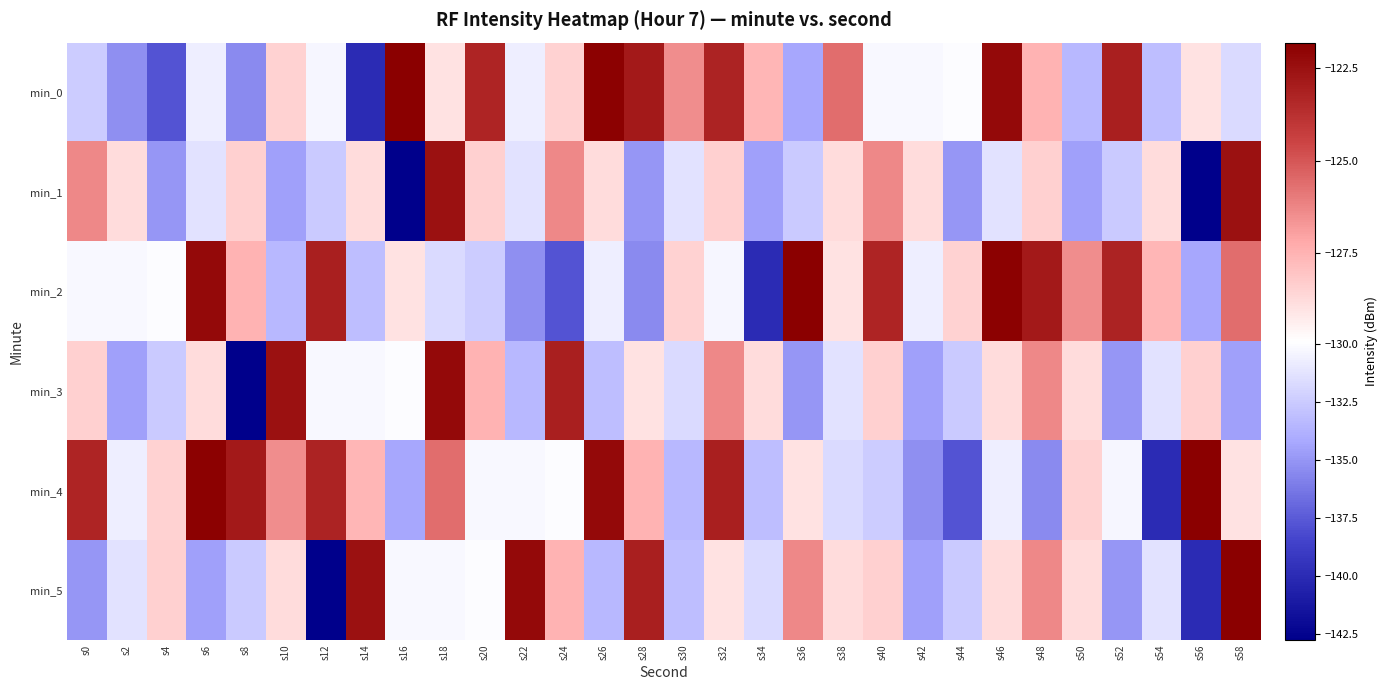

Which series has the largest total across all categories?

min_0